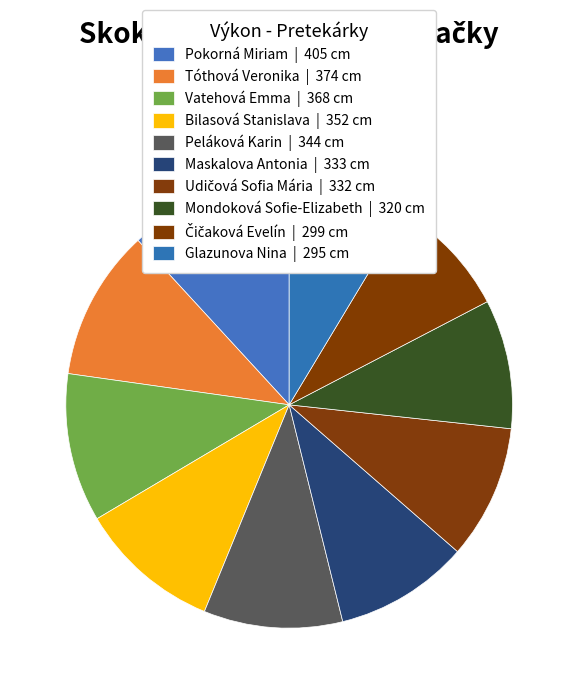

Rank the categories by value from lowest to highest.

Glazunova Nina, Čičaková Evelín, Mondoková Sofie-Elizabeth, Udičová Sofia Mária, Maskalova Antonia, Peláková Karin, Bilasová Stanislava, Vatehová Emma, Tóthová Veronika, Pokorná Miriam